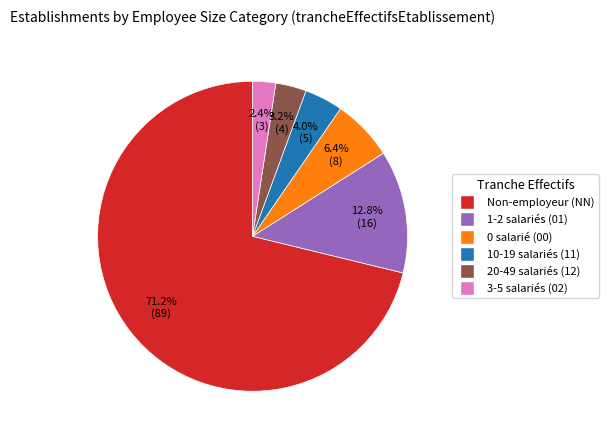

Does any single category account for the majority?

Yes